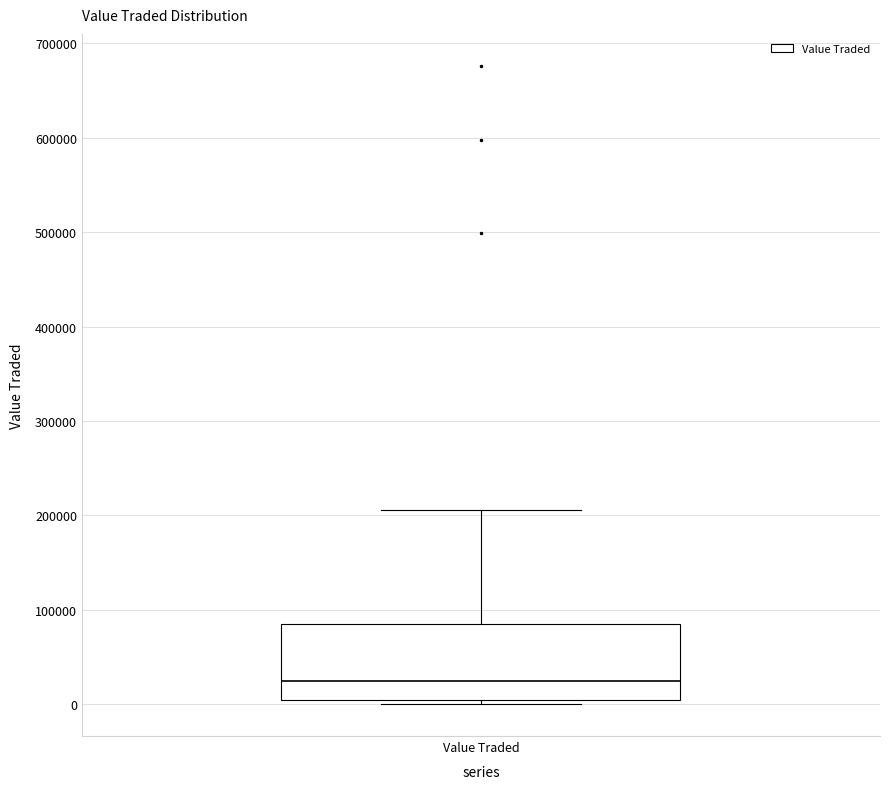

Where is the lower edge of the box for Value Traded on the y-axis? The values are not printed on the chart, so give them approximately, as read against the axis.

0